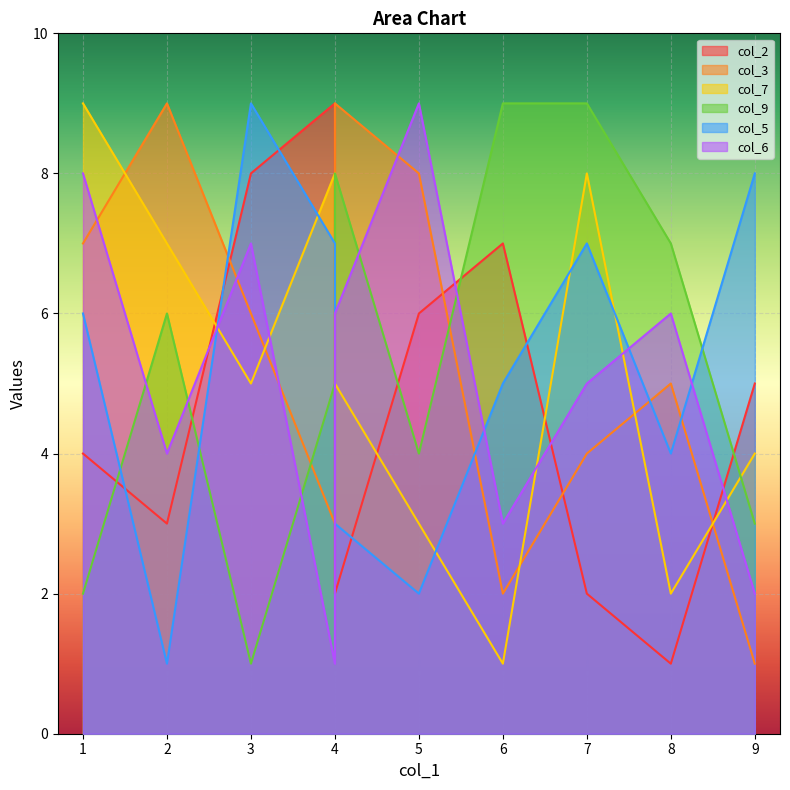

The col_7 series shows 2 at 8. True or false?

True